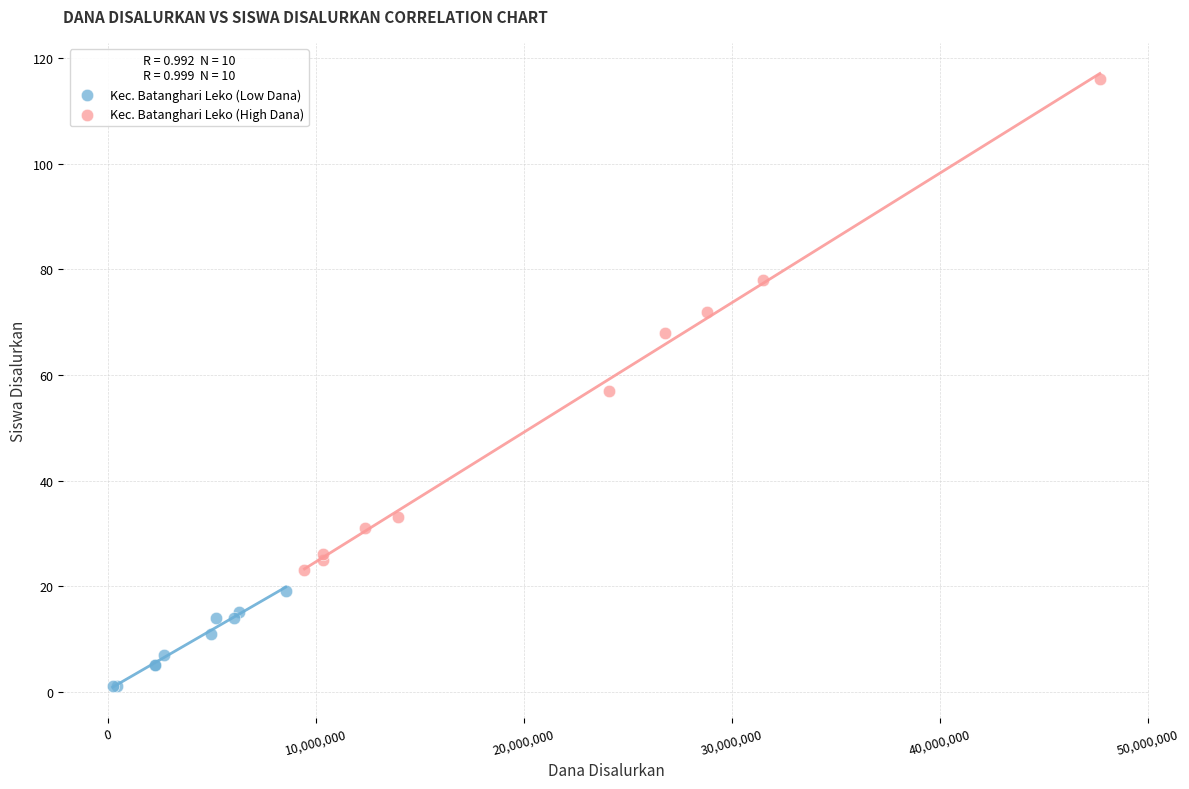

Which series has the widest spread of Y values?

Kec. Batanghari Leko (High Dana)